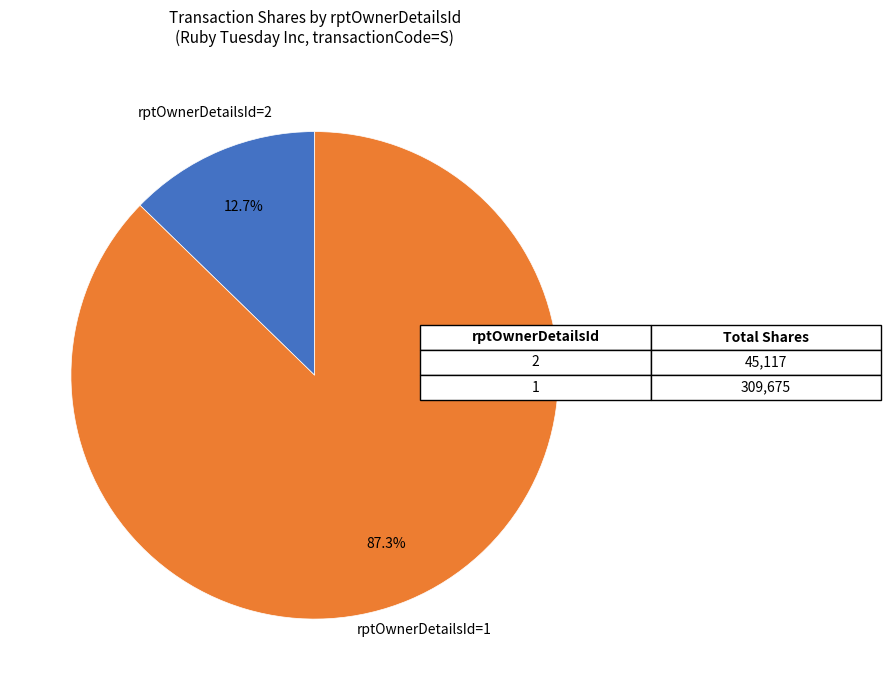

Is there a majority slice in this chart?

Yes